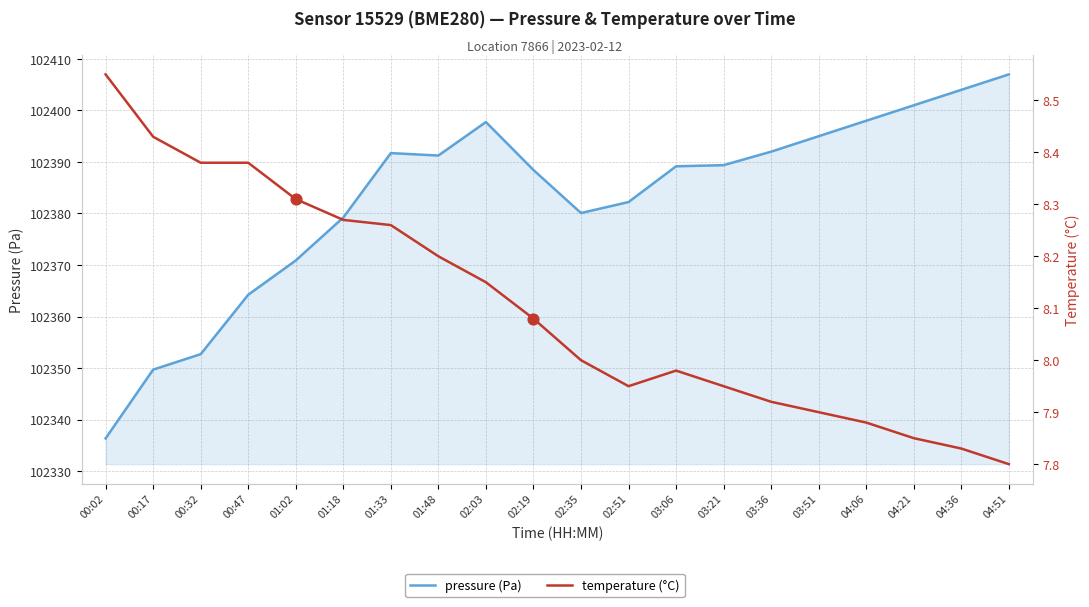

Which series has the largest Y range (max minus min)?

pressure